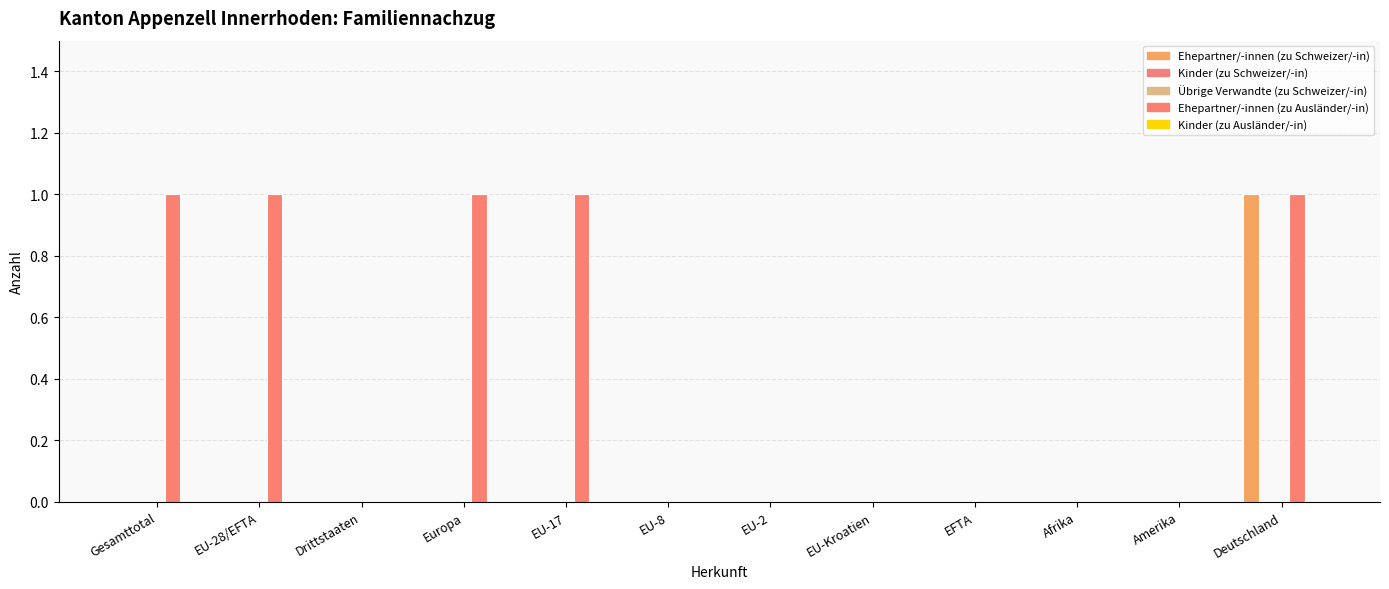

Which has a higher value, Afrika or Europa?

Afrika